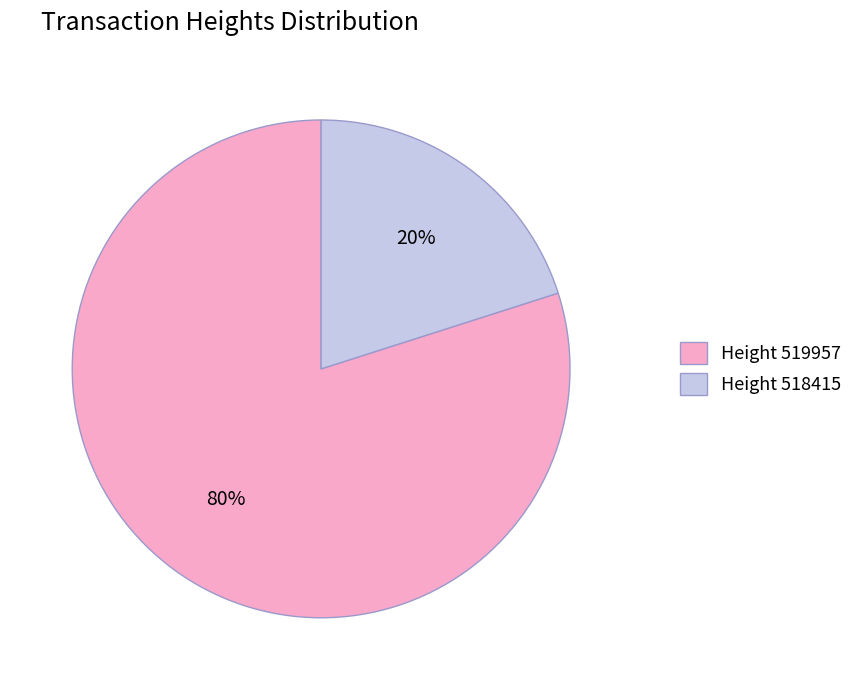

Does any single category account for the majority?

Yes